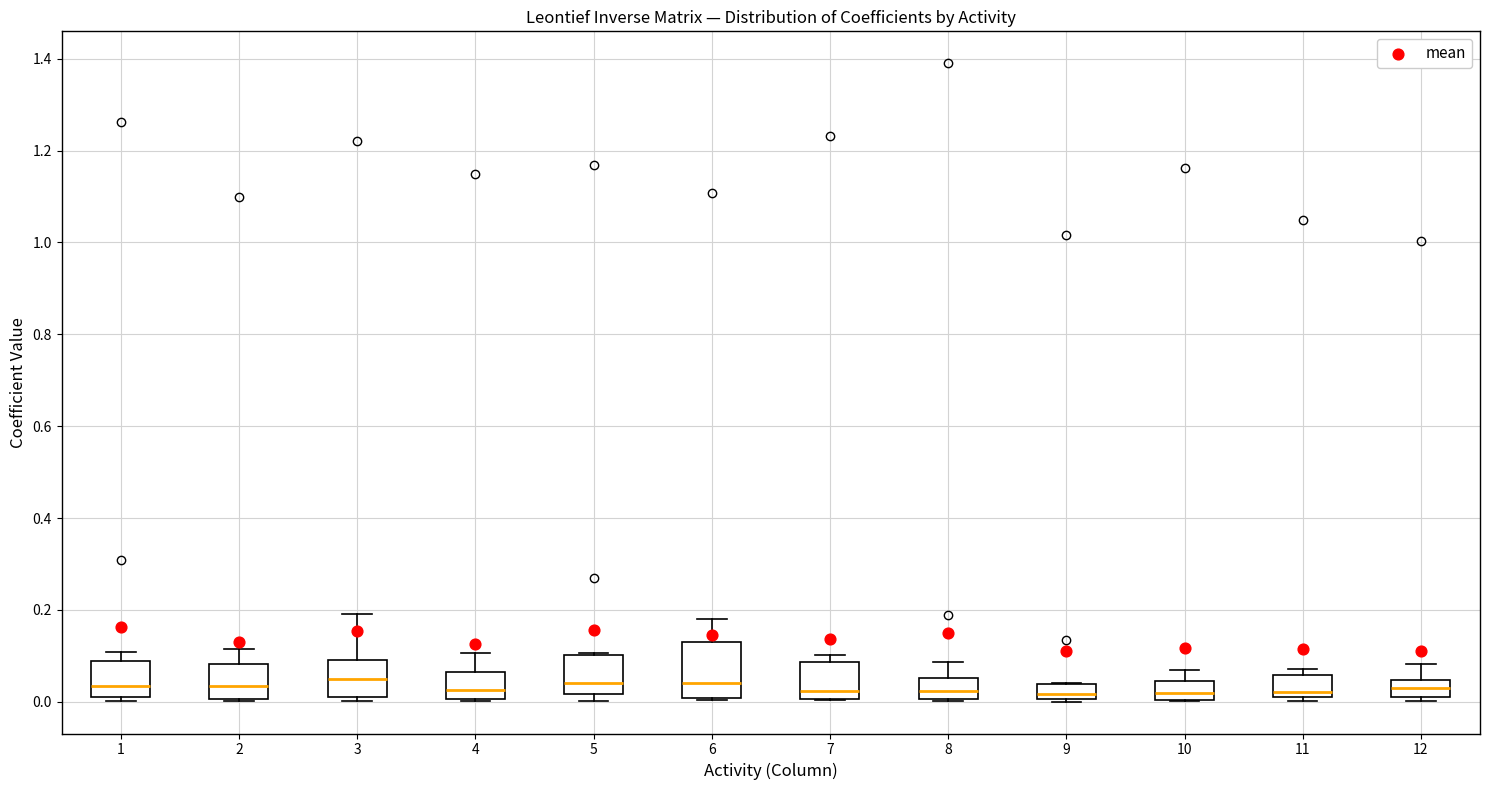

Where is the upper edge of the box at x = 9 on the y-axis? The values are not printed on the chart, so give them approximately, as read against the axis.

0.04